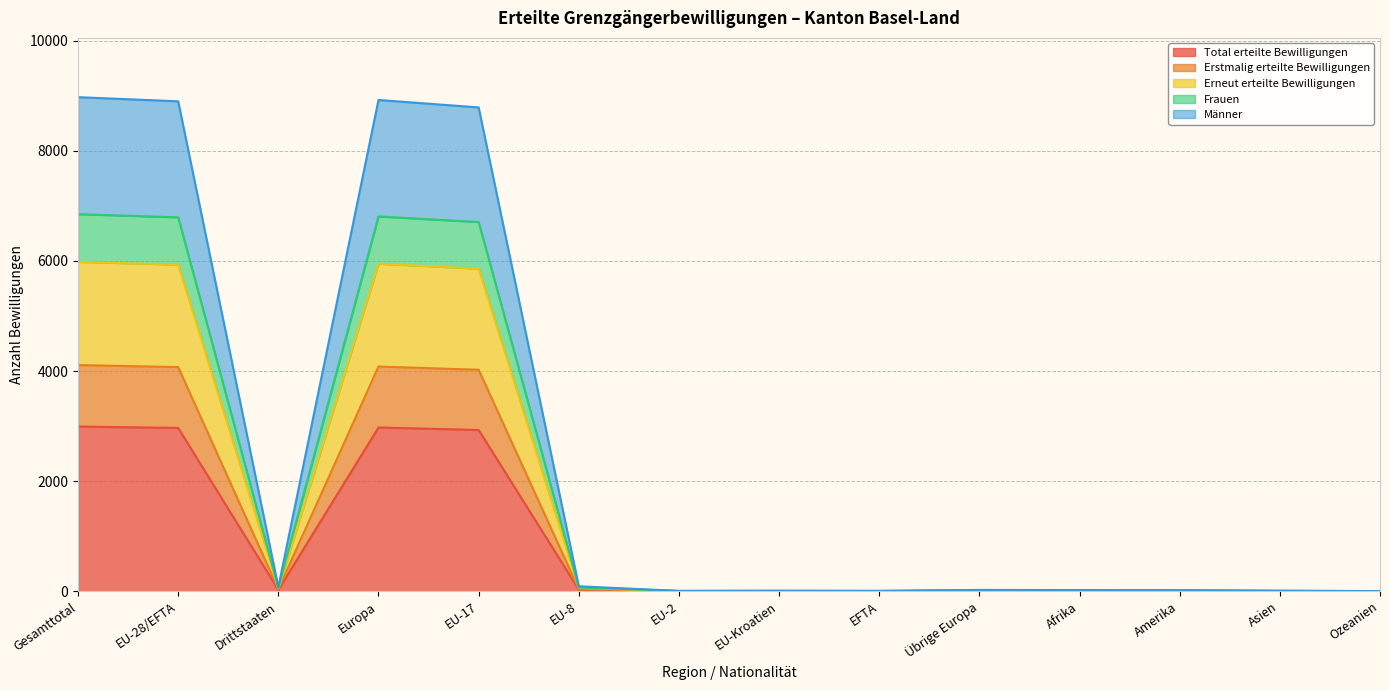

At which category is the sum across all series the highest?

Gesamttotal